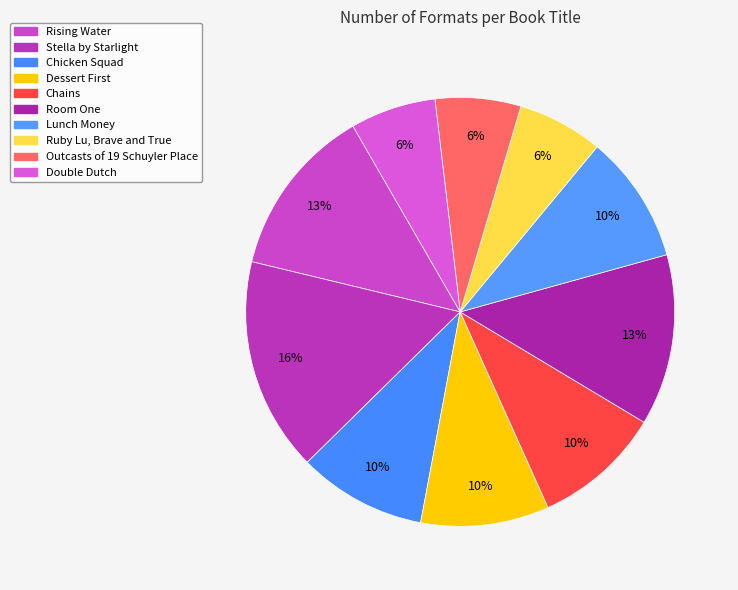

What is the smallest slice in the pie chart?

Double Dutch